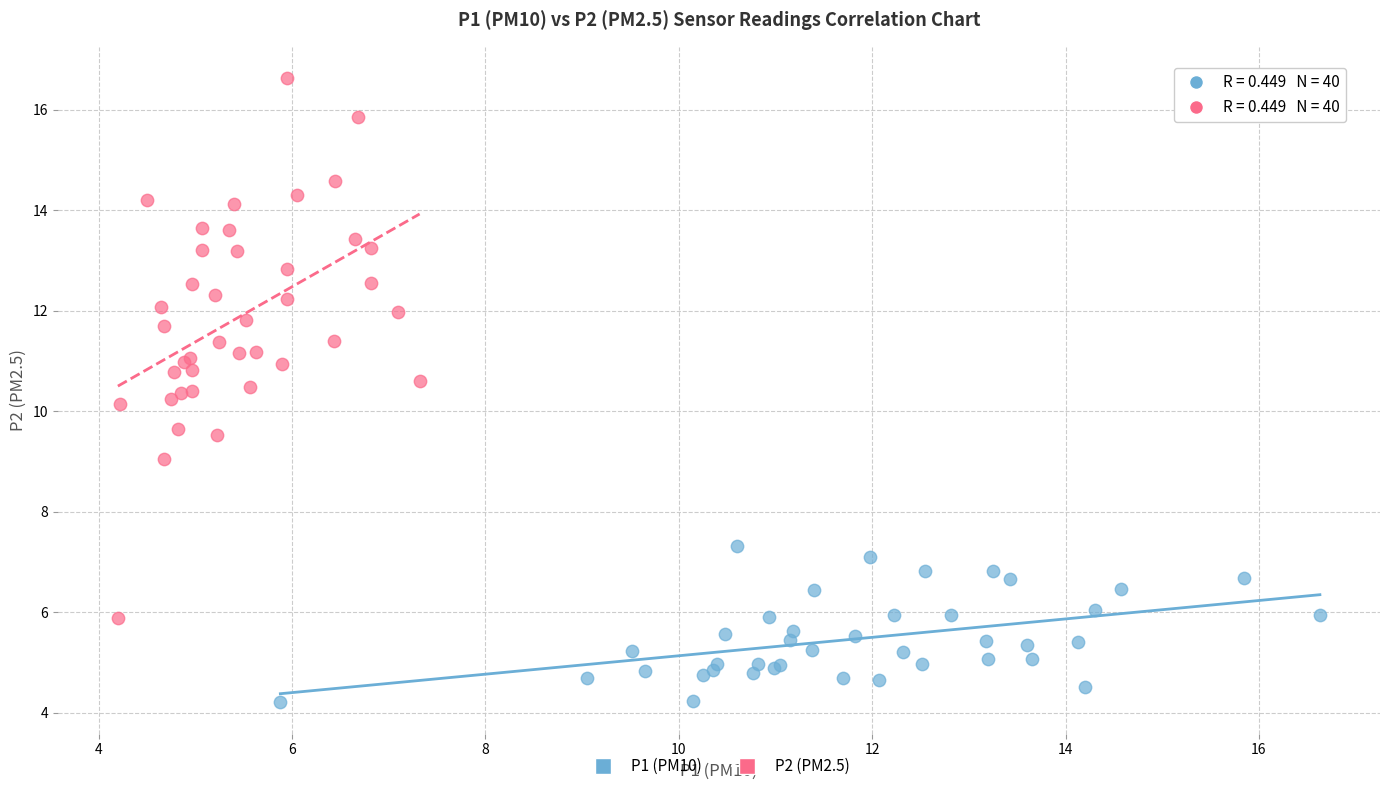

Which series reaches the maximum Y coordinate?

P2 (PM2.5)